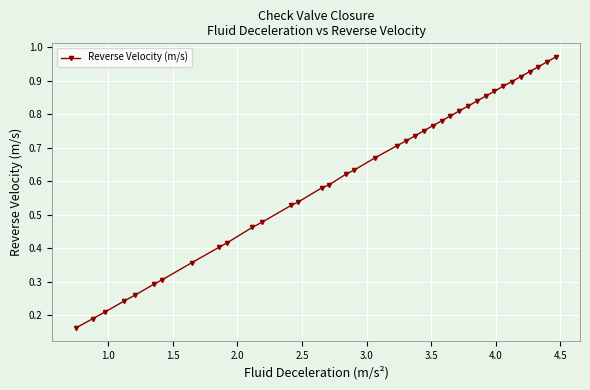

What is the minimum value shown in the chart?

0.2